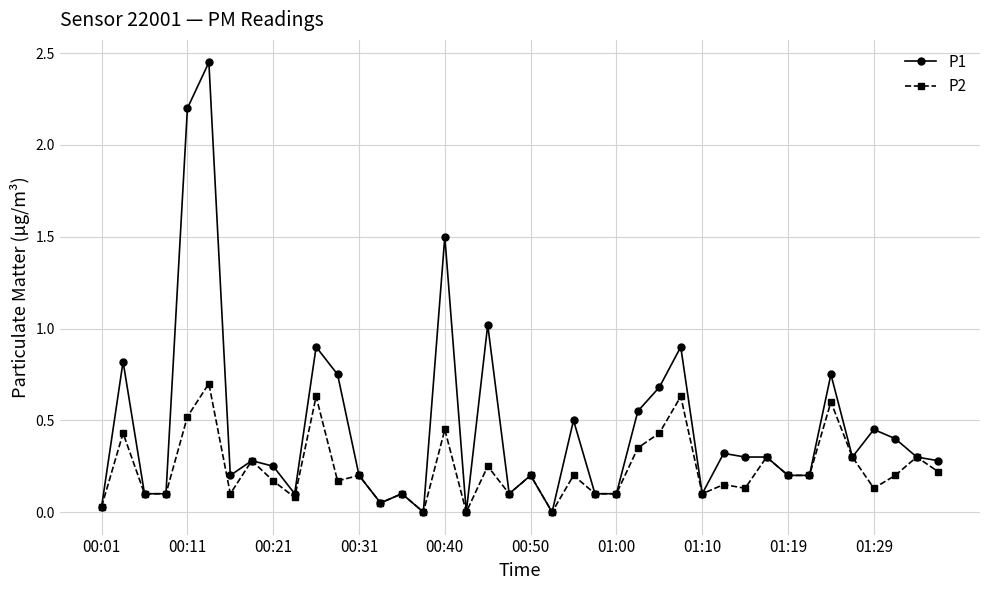

List the series in order of their overall mean, lowest first.

P2, P1